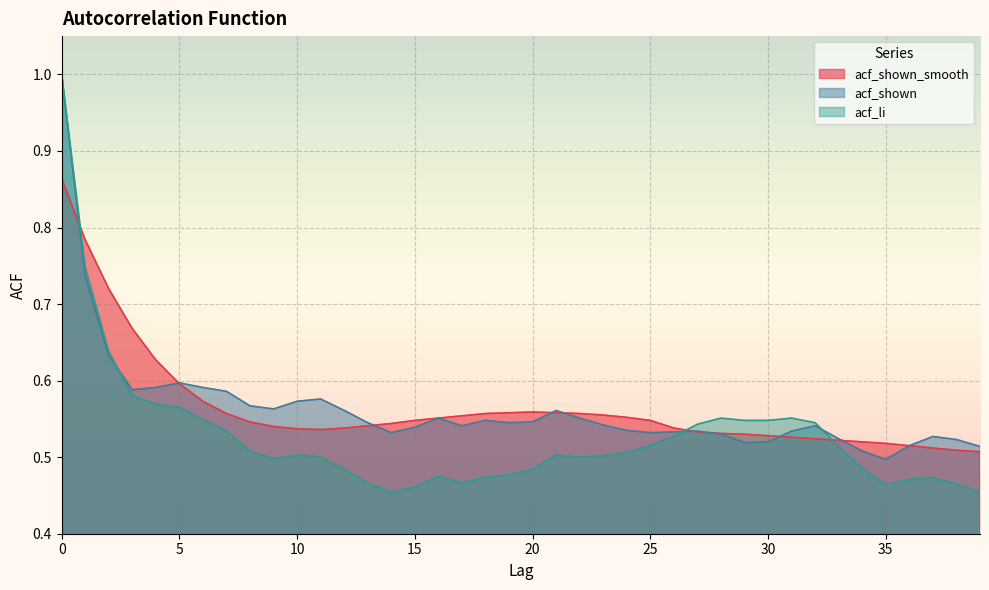

How many acf_shown values are between 0 and 1?

40